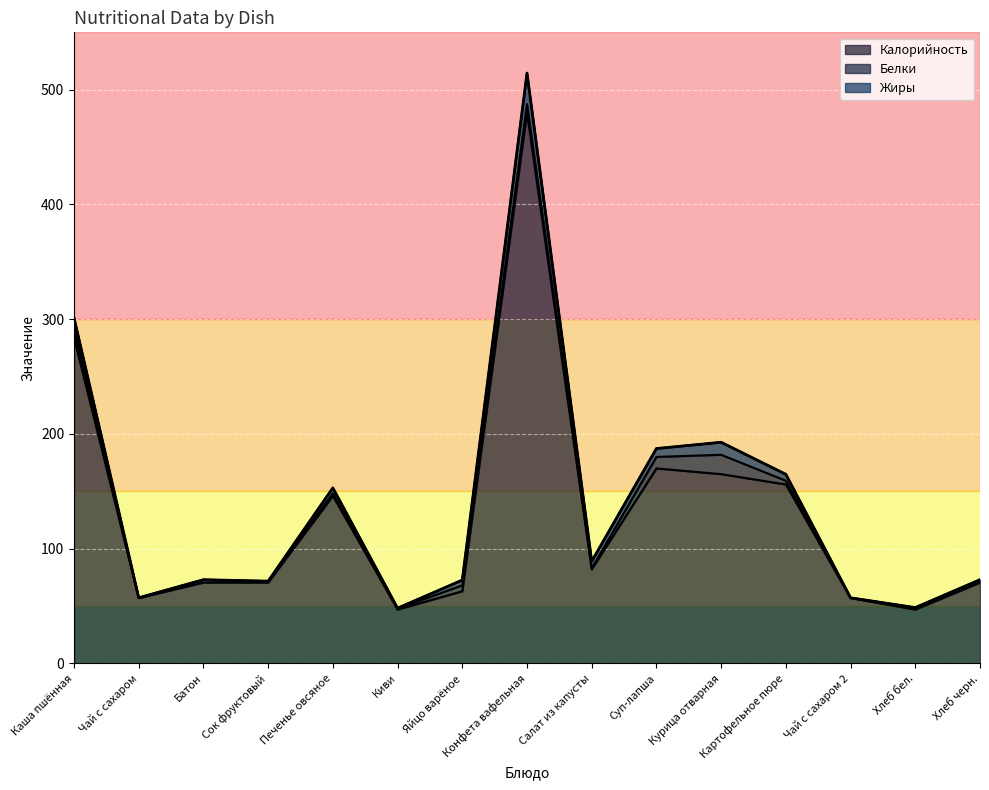

Which series changed the most between Киви and Хлеб черн.?

Калорийность